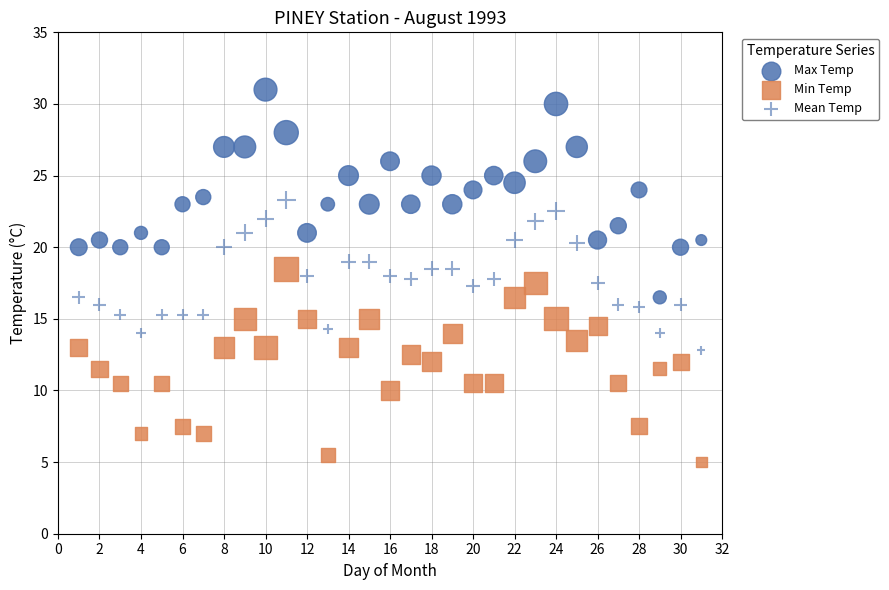

Count the number of points in this scatter plot.

93